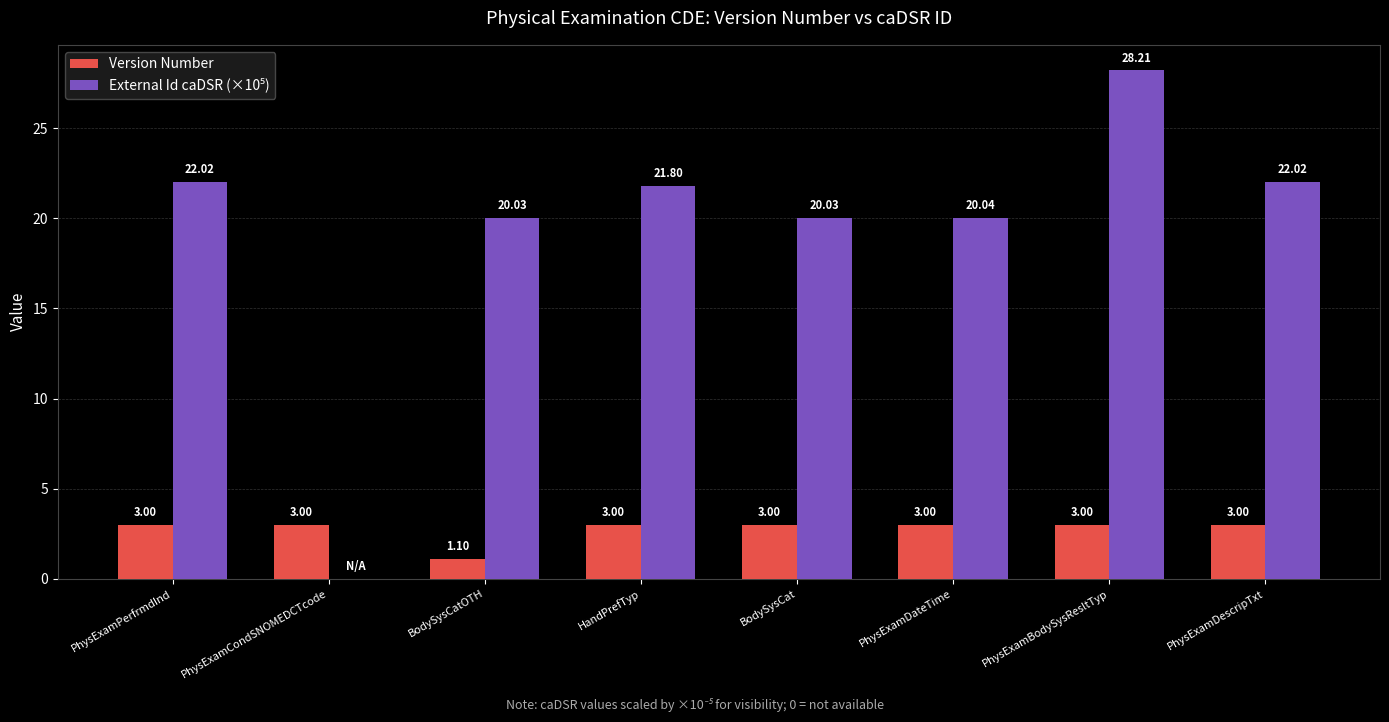

What is the total value across all series at PhysExamBodySysResltTyp?

31.2